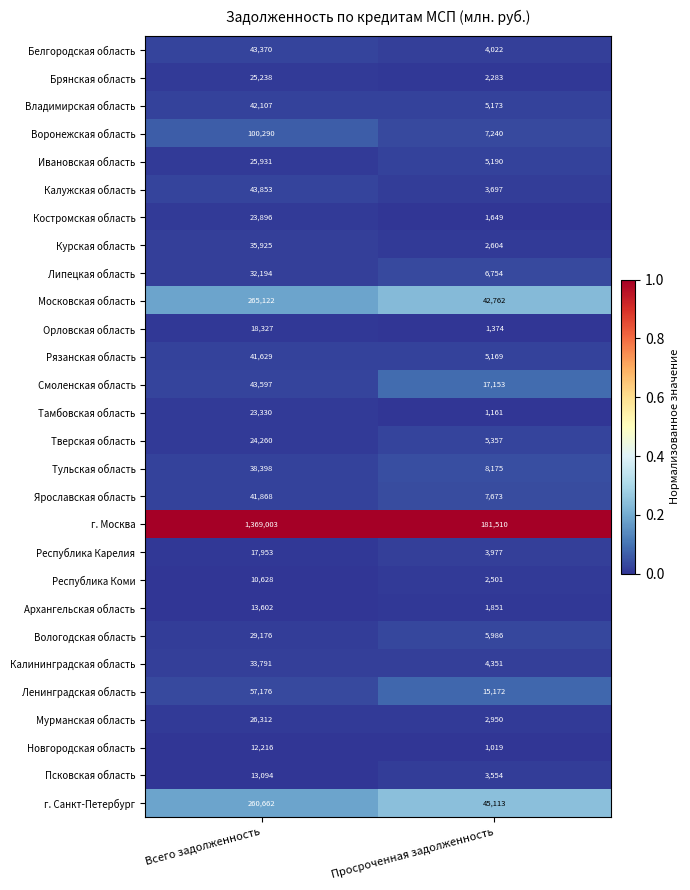

At which category is the sum across all series the highest?

Всего задолженность